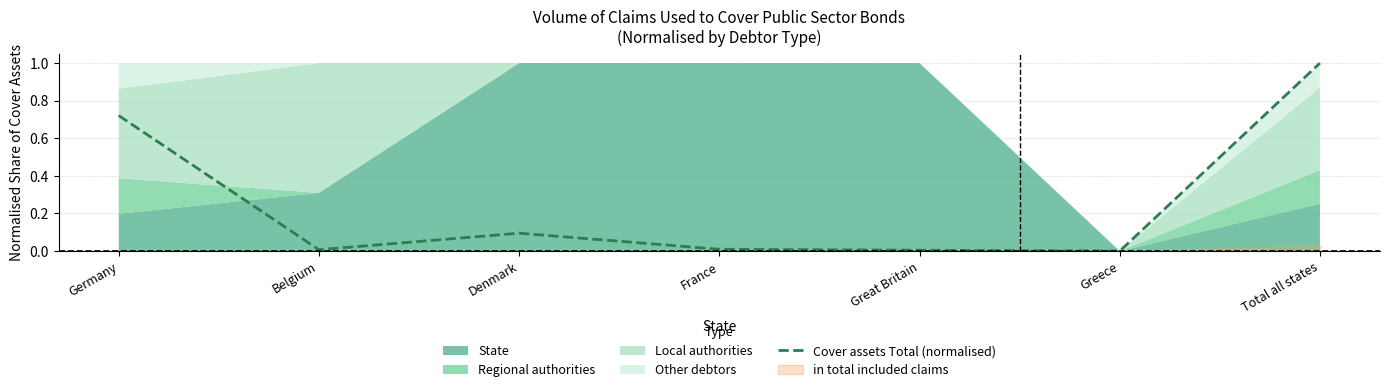

Does the chart display data point markers on the line(s)?

No